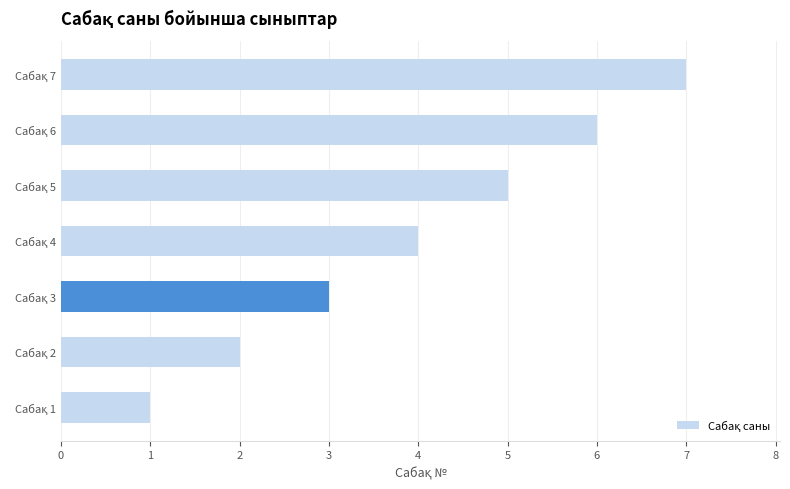

What is the greatest value displayed?

7